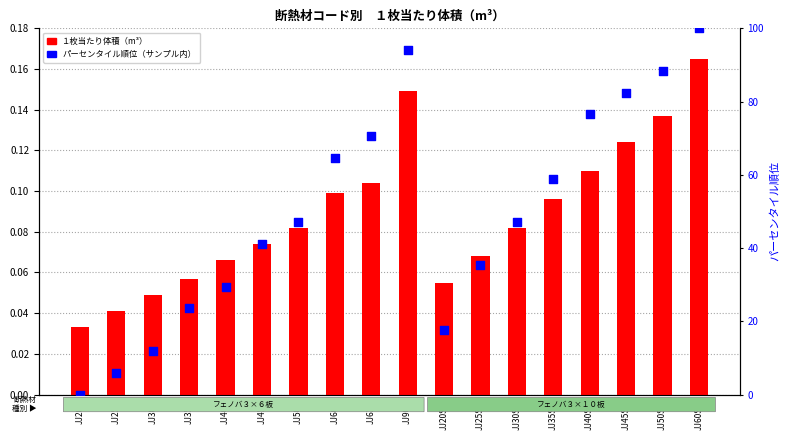

Which series contains the lowest Y value?

パーセンタイル順位